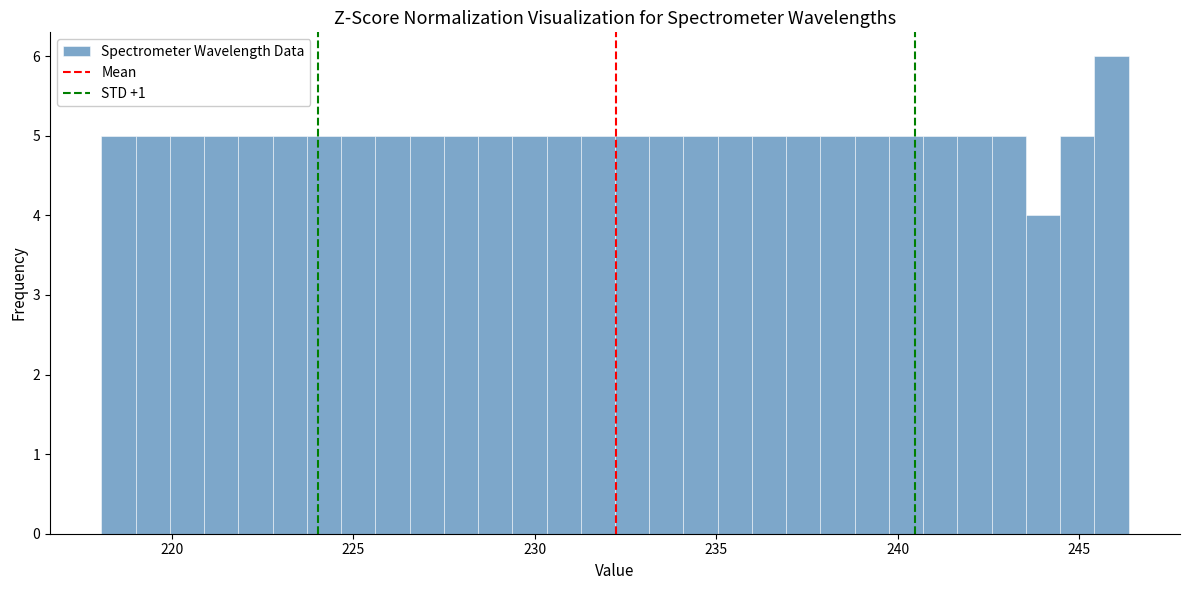

Read against the x-axis, roughly where is the centre of the tallest bar?

246.0